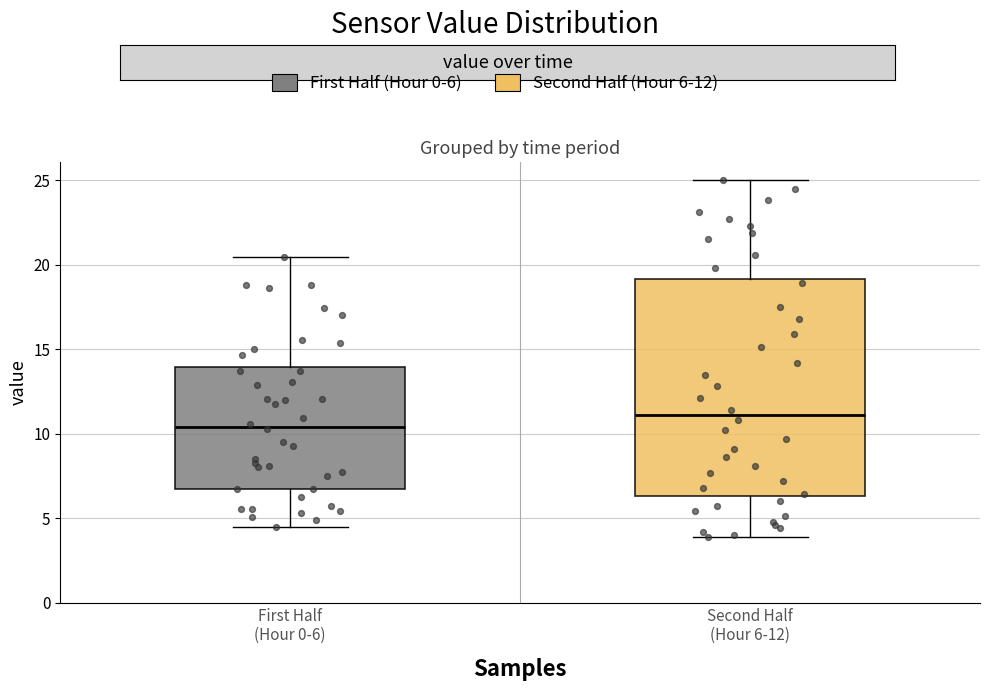

Which box is the tallest, from its lower edge to its upper edge?

Second Half (Hour 6-12)